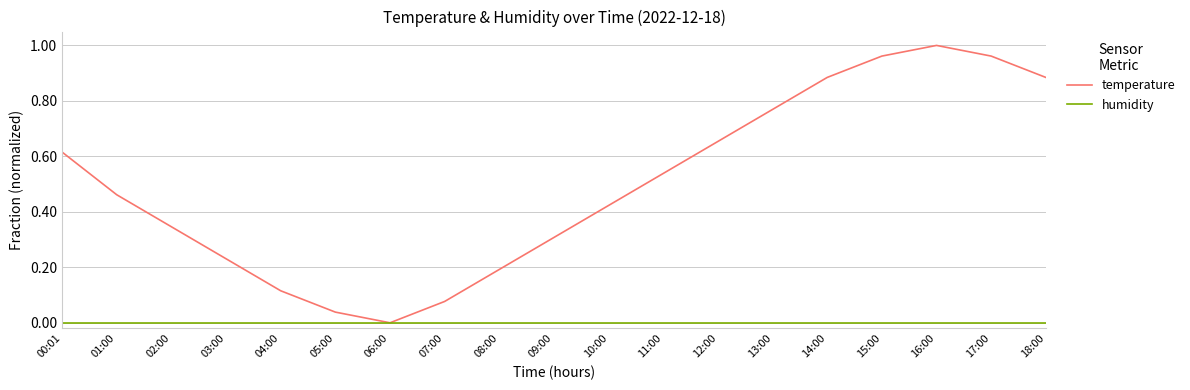

Between 01:00 and 09:00, which series saw the biggest shift?

temperature